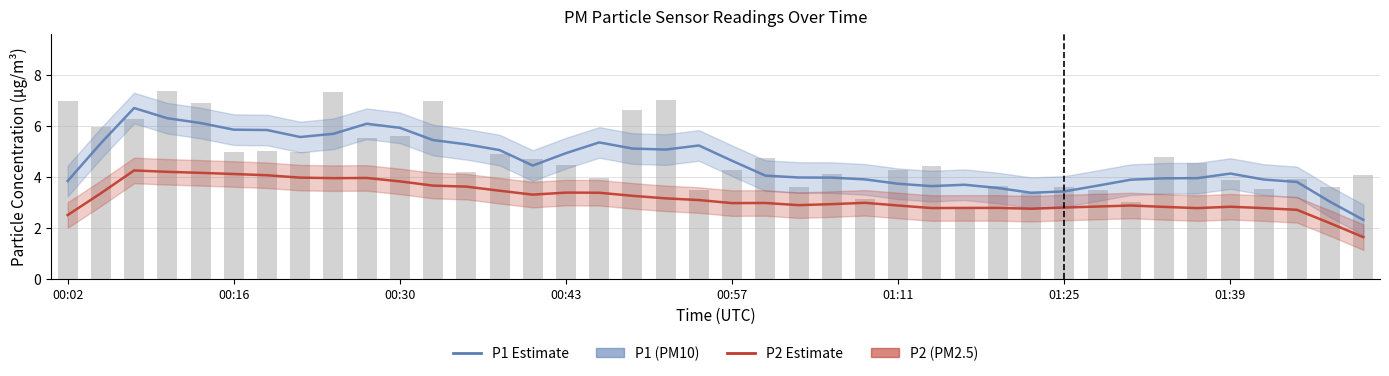

Which series has the largest range (max minus min)?

P1 (PM10)